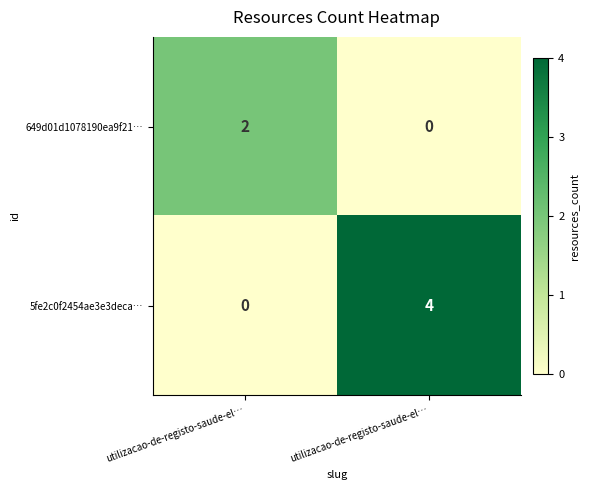

How many positive values does the 649d01d1078190ea9f21… series have?

1